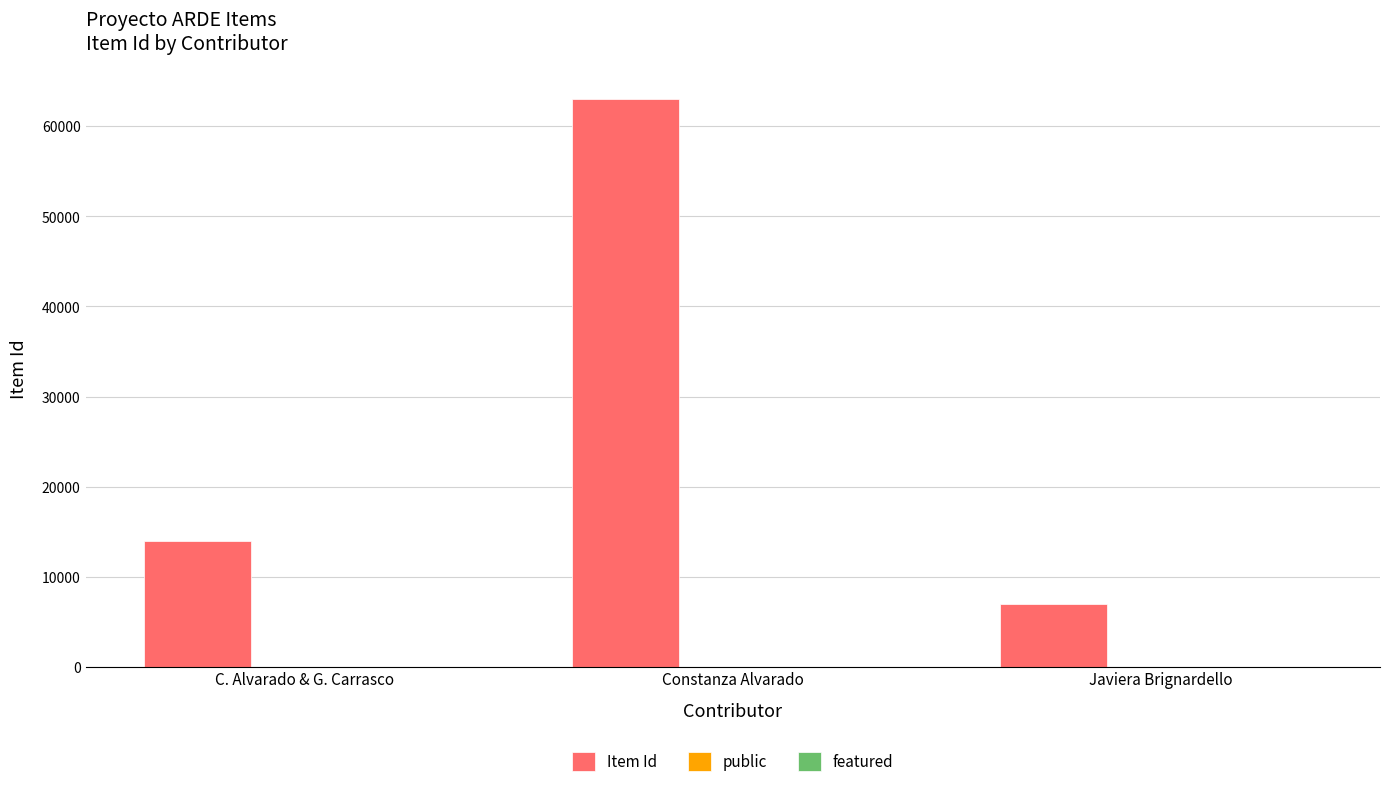

Are the bars horizontal?

No